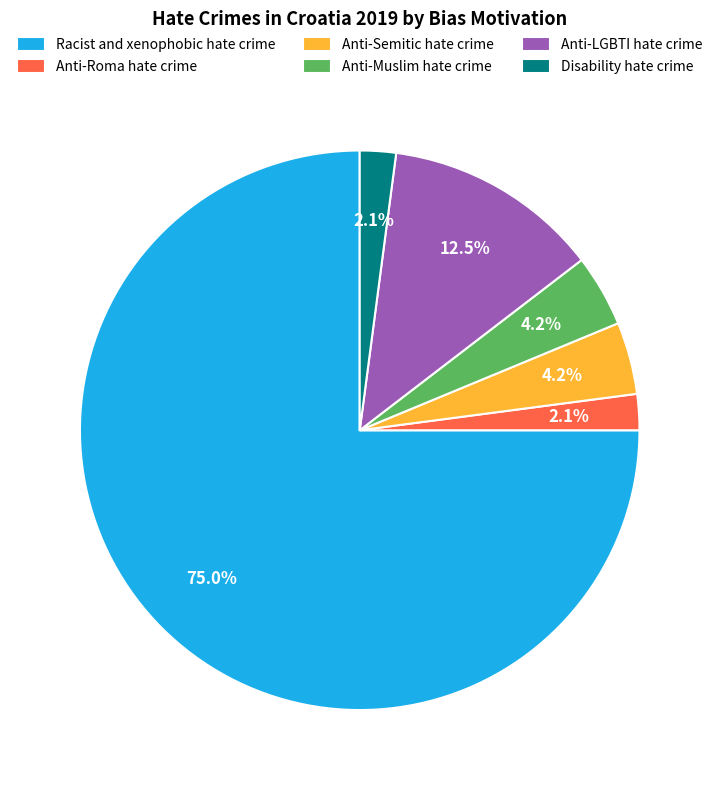

How many slices are in this pie chart?

6